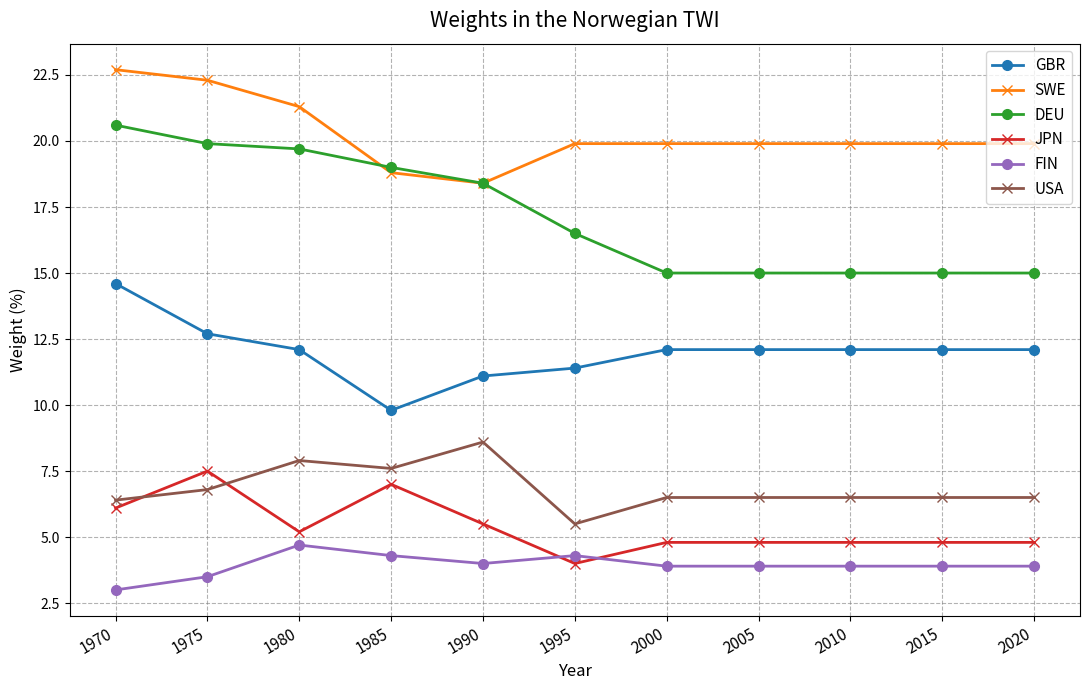

Which series changed the most between 1970 and 2020?

DEU